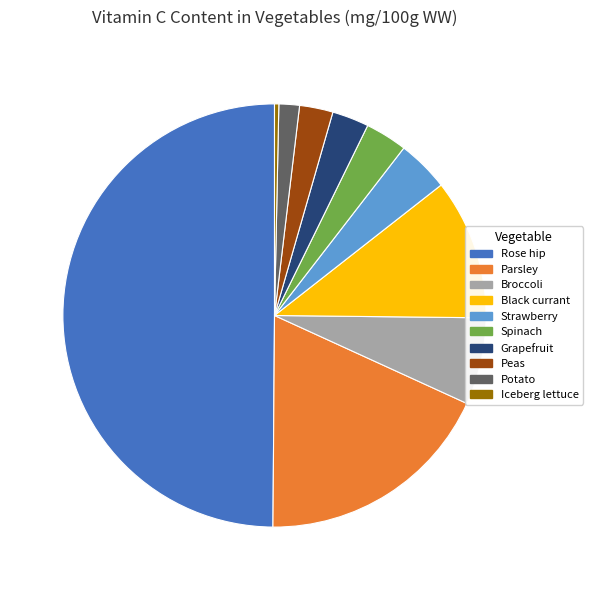

Does Iceberg lettuce represent more than half of the total?

No